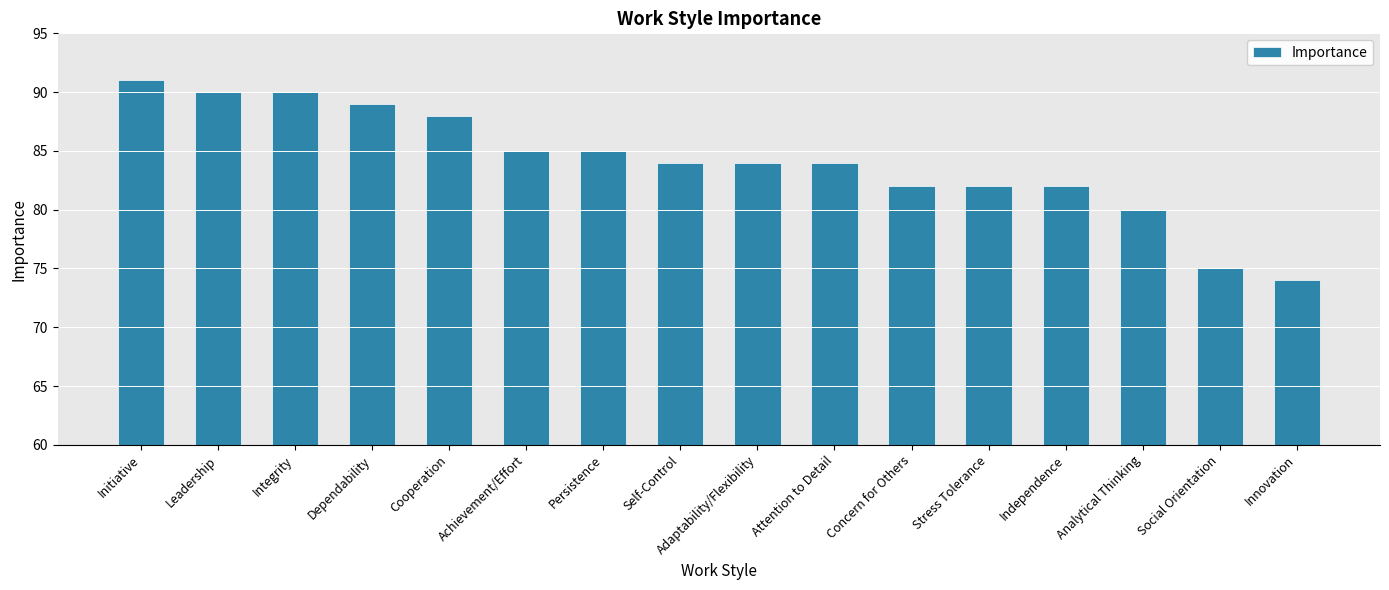

The value at Achievement/Effort is 85. True or false?

True